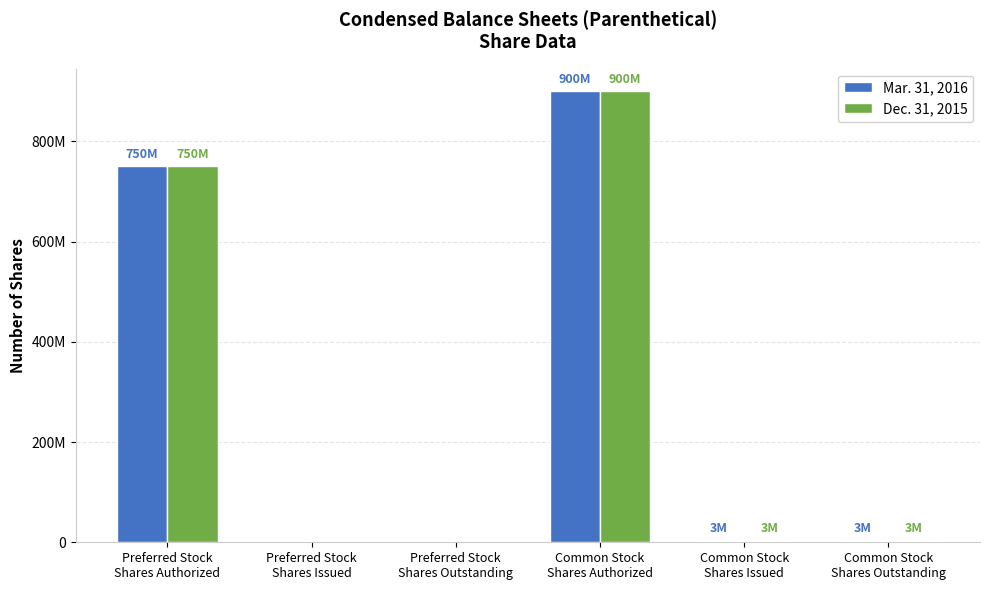

What is the total value across all series at Preferred Stock
Shares Authorized?

1500000000